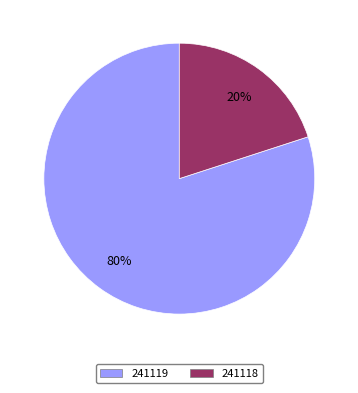

To the nearest percent, what is the combined percentage of 241118 and 241119?

100%